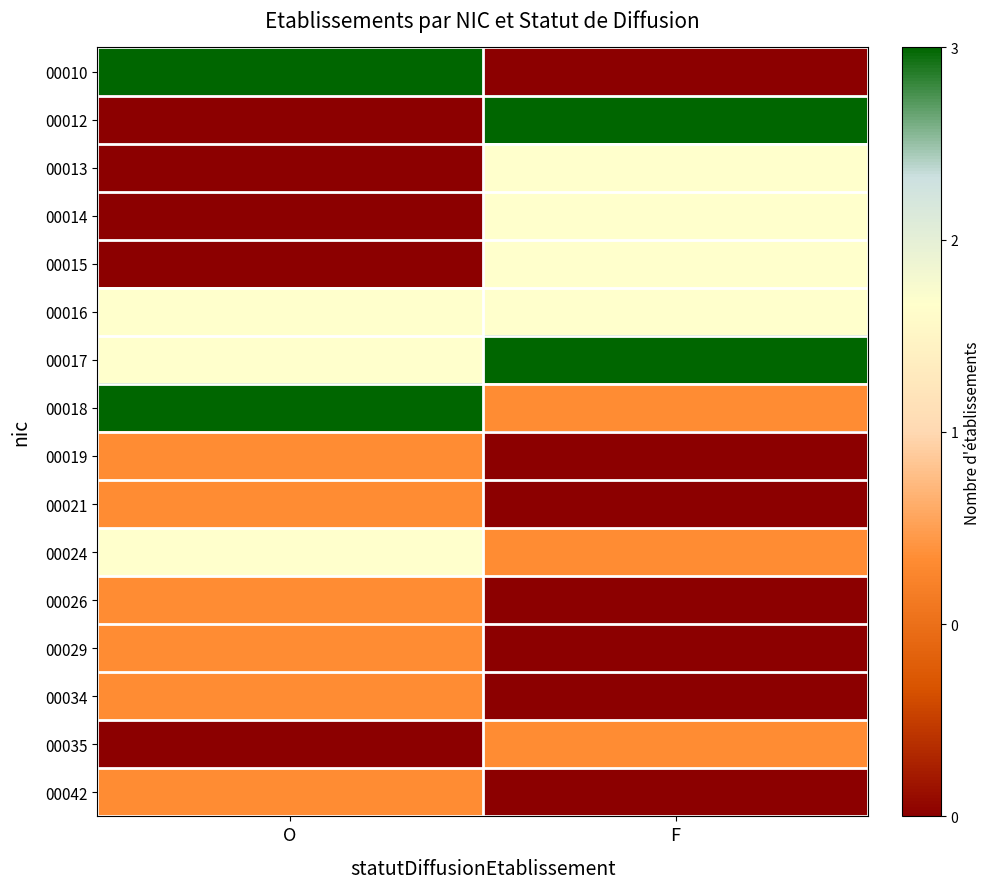

Reading left to right, what are all the values shown in this chart?

00010: O=3	F=0
00012: O=0	F=3
00013: O=0	F=2
00014: O=0	F=2
00015: O=0	F=2
00016: O=2	F=2
00017: O=2	F=3
00018: O=3	F=1
00019: O=1	F=0
00021: O=1	F=0
00024: O=2	F=1
00026: O=1	F=0
00029: O=1	F=0
00034: O=1	F=0
00035: O=0	F=1
00042: O=1	F=0